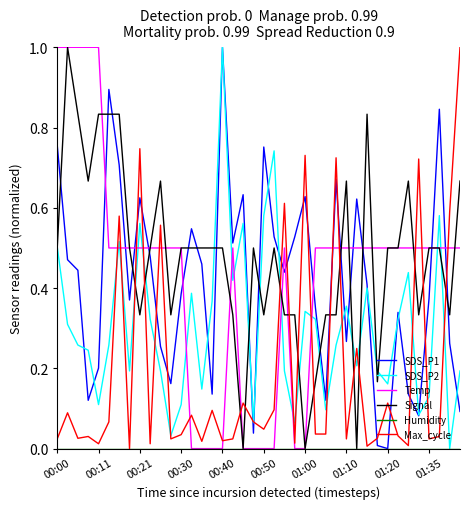

What is the greatest value displayed?

1.0